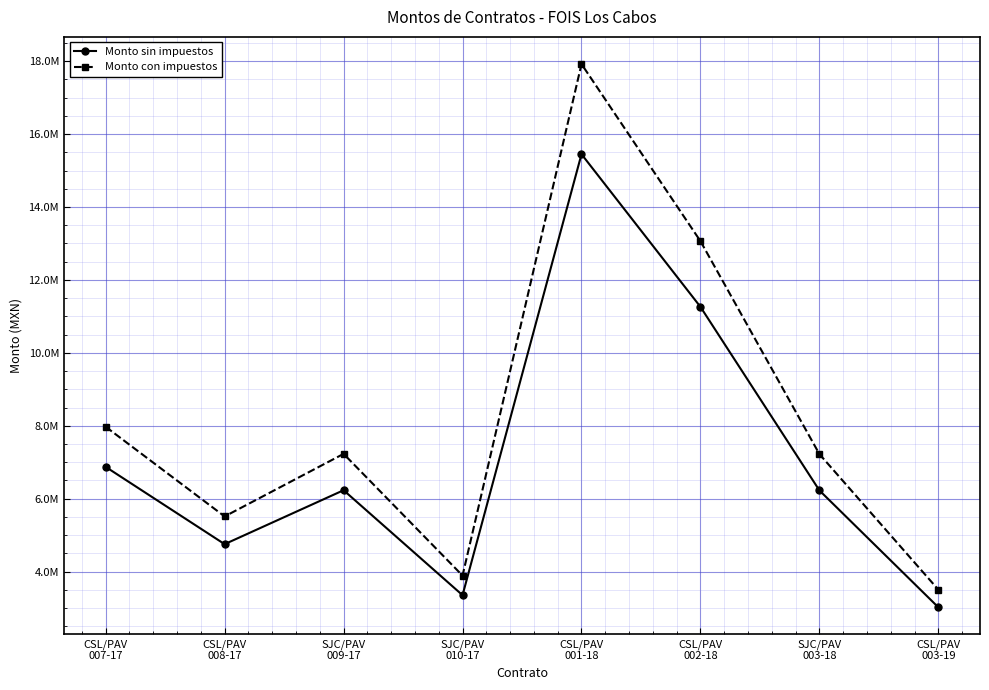

What is the total value across all series at CSL/PAV
003-19?

6524989.4